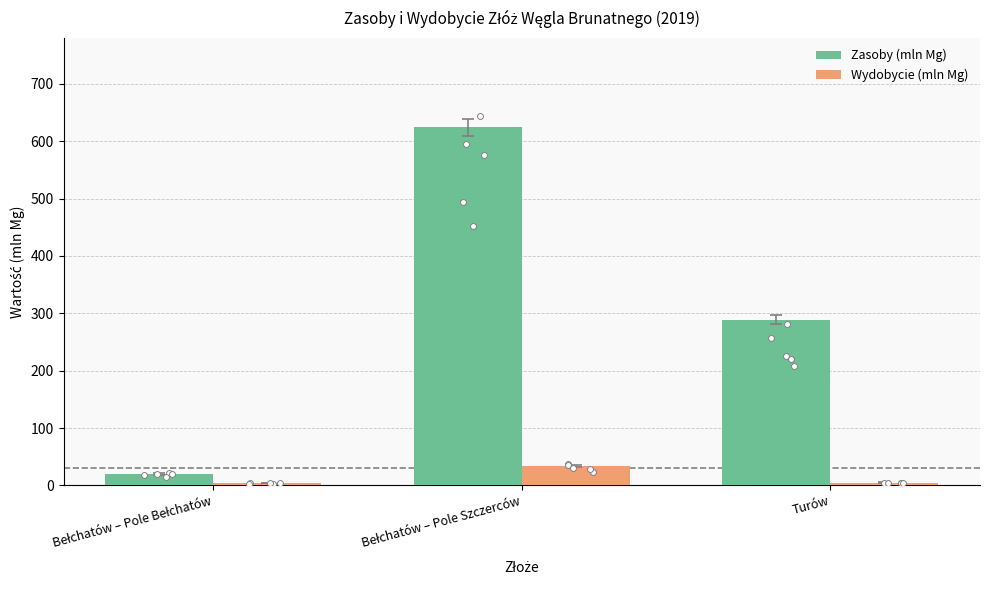

Which series reaches the maximum Y coordinate?

Zasoby (mln Mg)